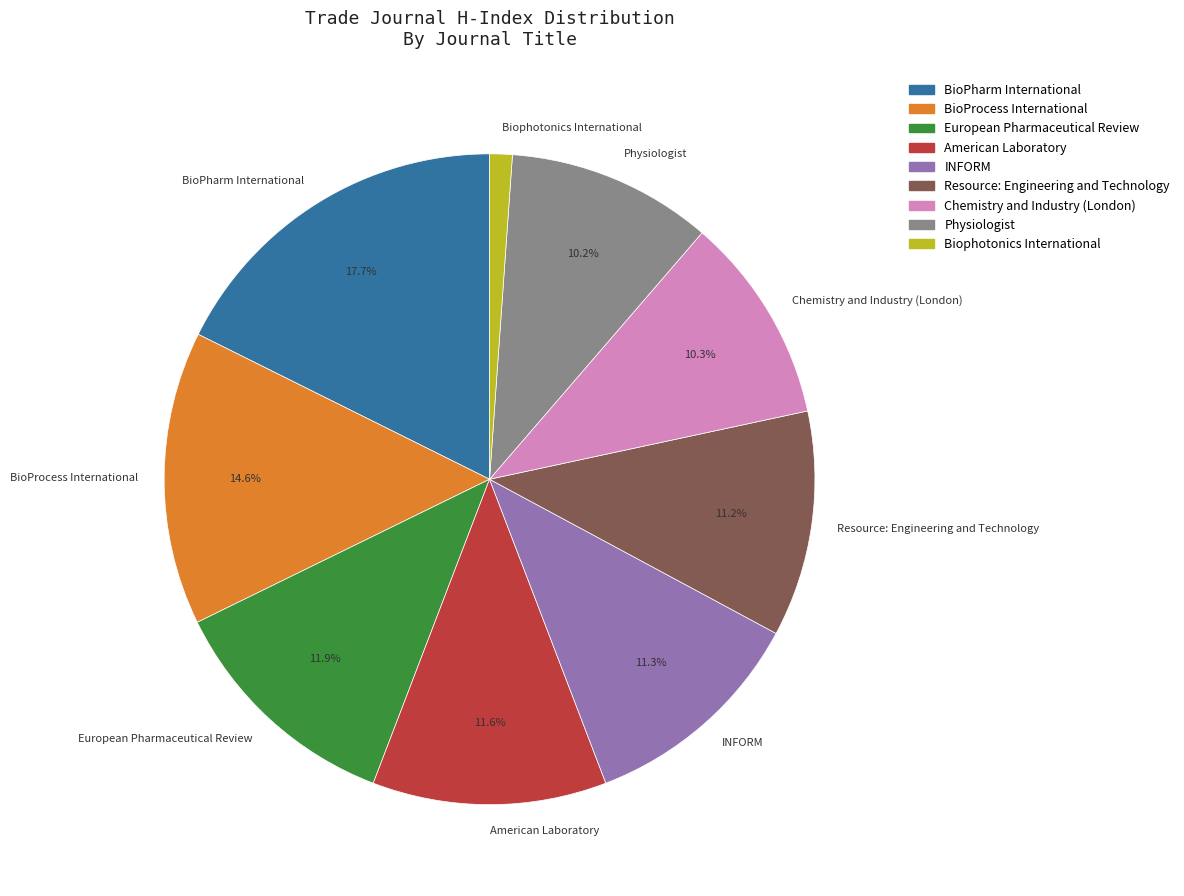

Between BioProcess International and European Pharmaceutical Review, which is larger?

BioProcess International